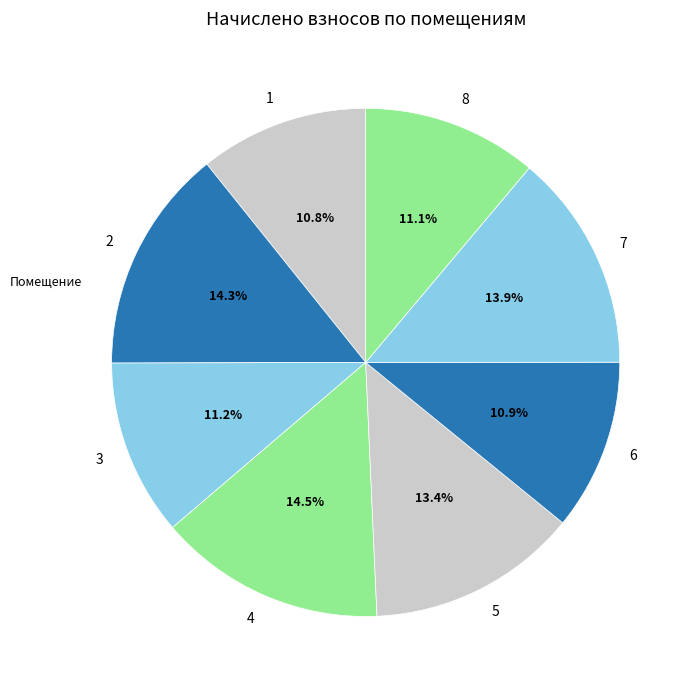

How many segments does this pie chart have?

8